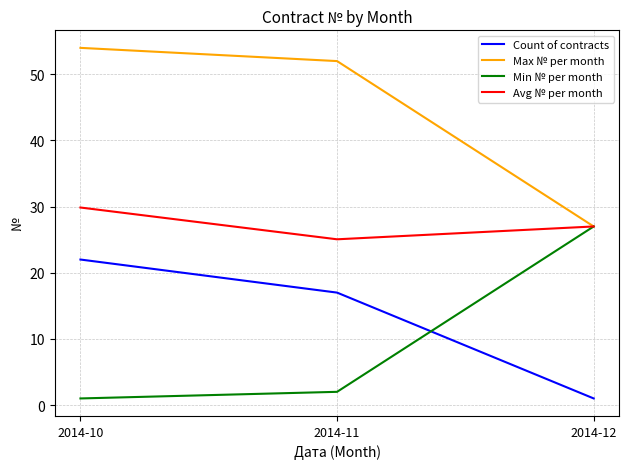

What is the difference between the maximum and second lowest values in the Min № per month series?

25.0